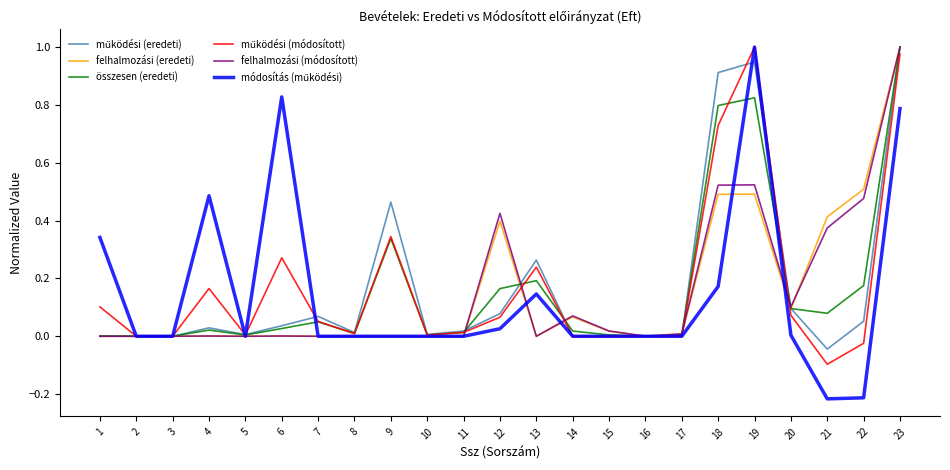

Is it true that felhalmozási (eredeti) equals 0.0 at 16?

True